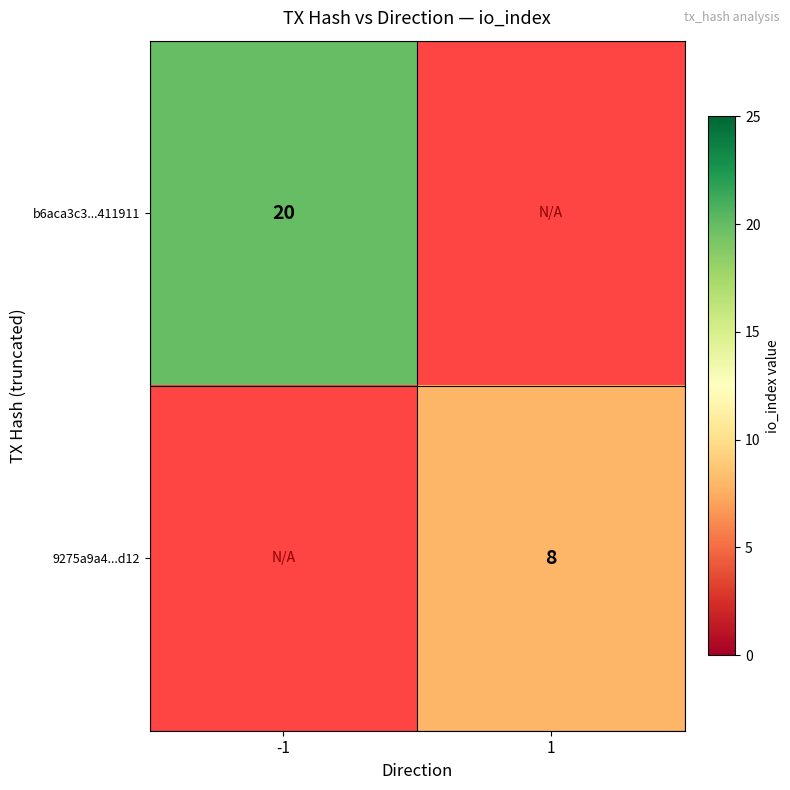

The b6aca3c3...411911 series shows 20 at -1. True or false?

True